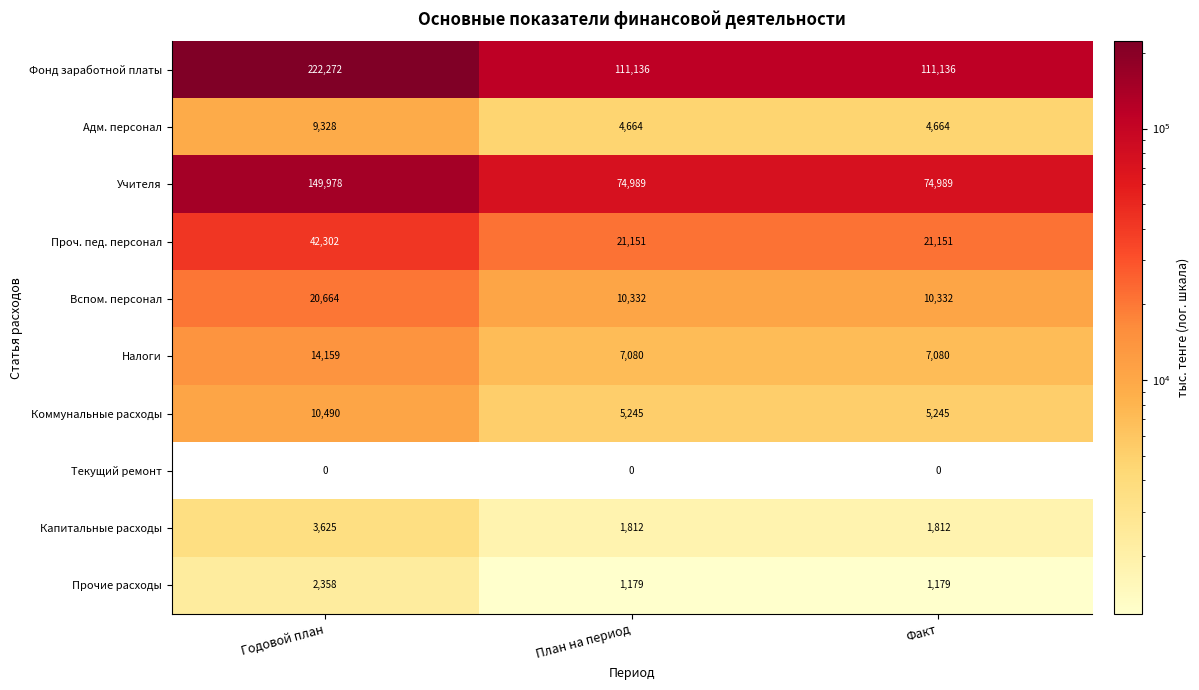

Reading left to right, transcribe all the data shown in this chart.

Фонд заработной платы: Годовой план=222272	План на период=111136	Факт=111136
Адм. персонал: Годовой план=9328	План на период=4664	Факт=4664
Учителя: Годовой план=149978	План на период=74989	Факт=74989
Проч. пед. персонал: Годовой план=42302	План на период=21151	Факт=21151
Вспом. персонал: Годовой план=20664	План на период=10332	Факт=10332
Налоги: Годовой план=14159	План на период=7080	Факт=7080
Коммунальные расходы: Годовой план=10490	План на период=5245	Факт=5245
Текущий ремонт: Годовой план=0	План на период=0	Факт=0
Капитальные расходы: Годовой план=3625	План на период=1812	Факт=1812
Прочие расходы: Годовой план=2358	План на период=1179	Факт=1179